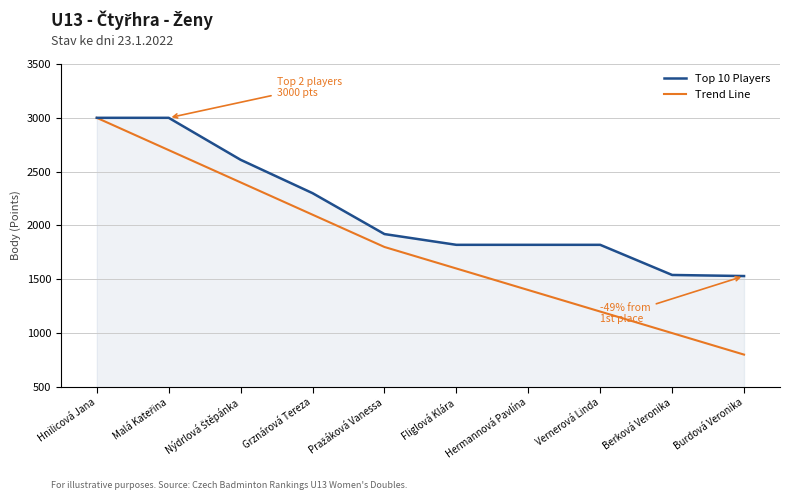

Which category has the lowest value across all series?

Burdová Veronika